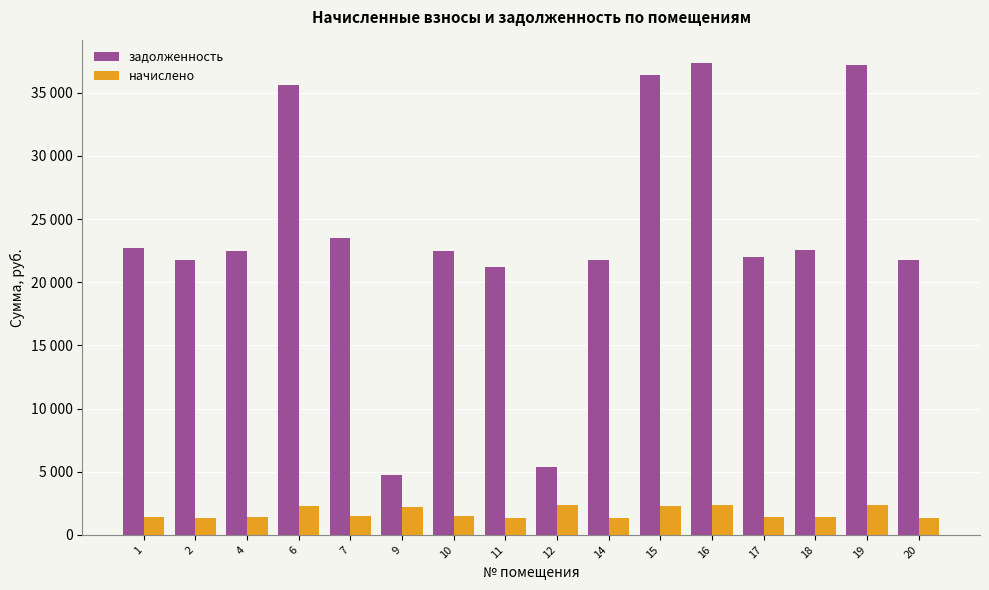

Are the bars grouped side by side (vs. stacked)?

Yes